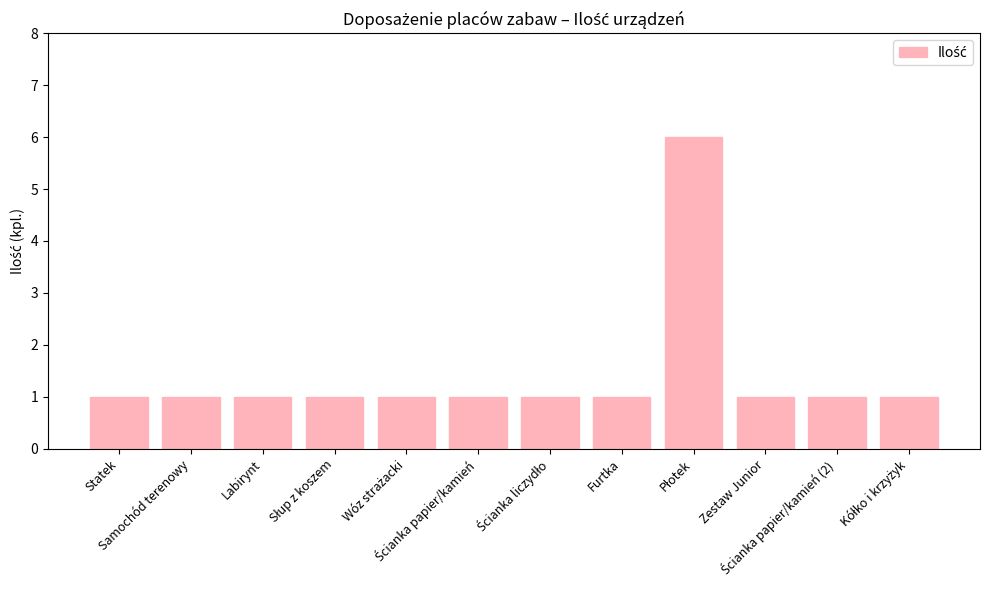

What is the greatest value displayed?

6